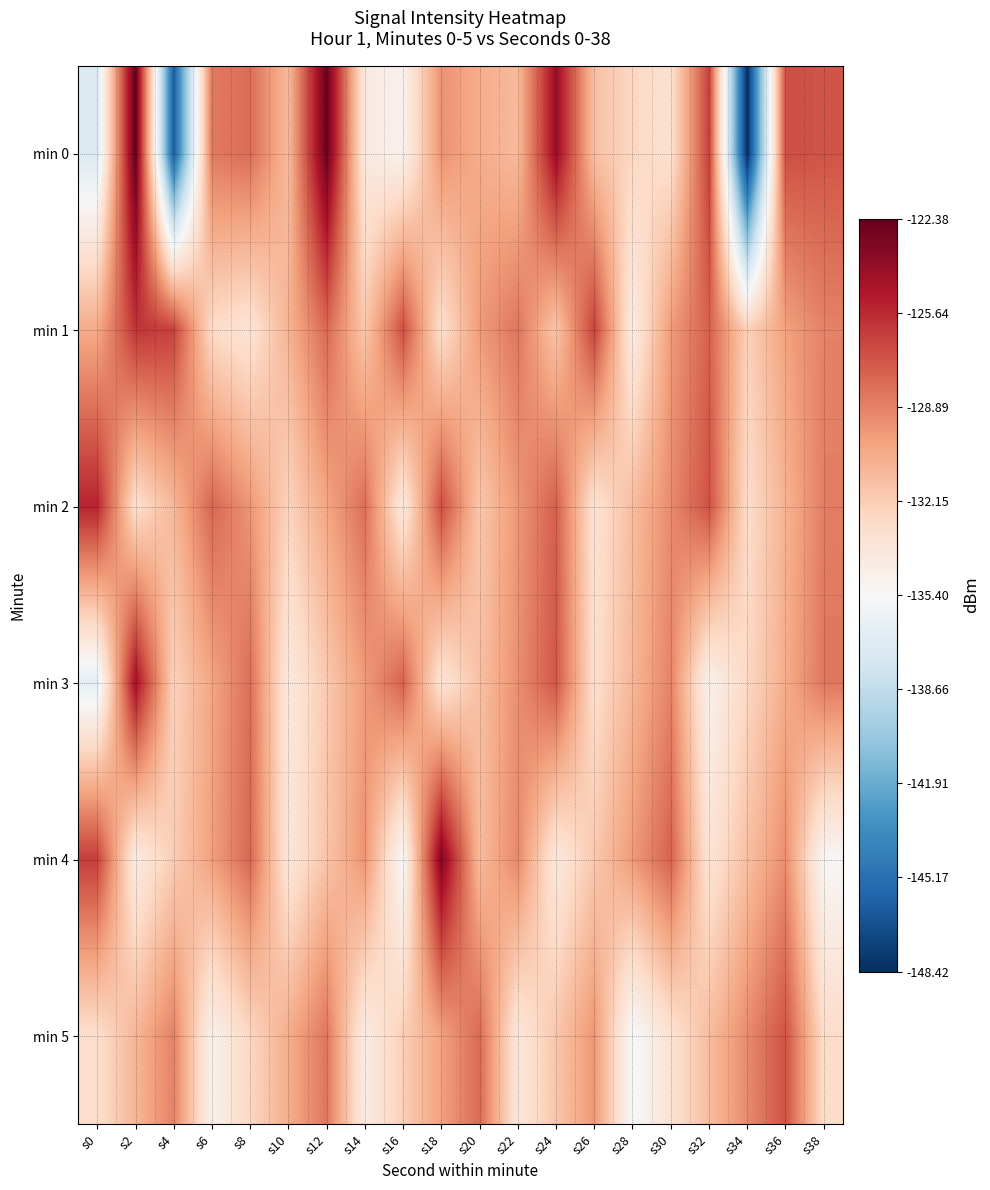

What is the greatest value displayed?

-122.4